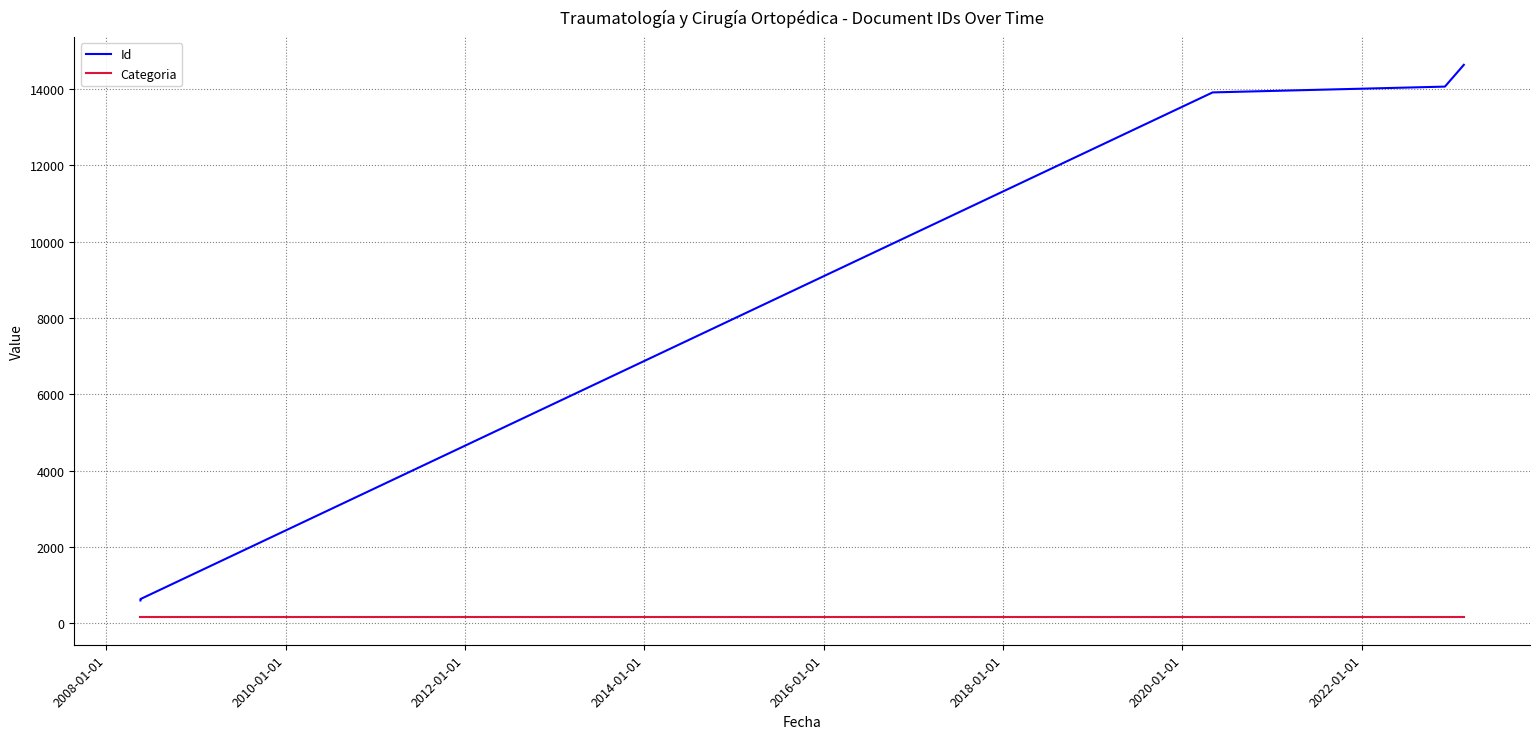

What is the sum of all Categoria values?

6440